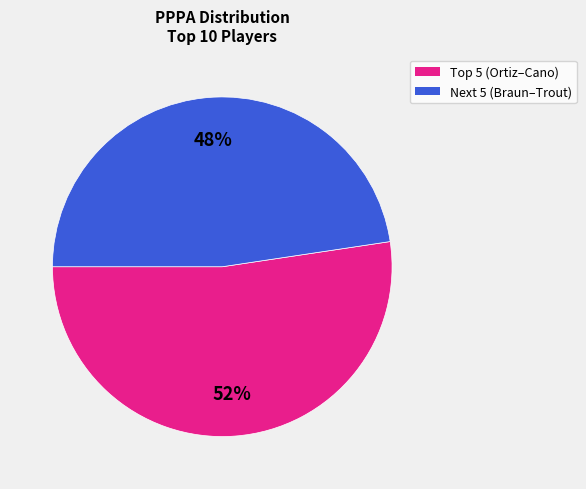

Is there a majority slice in this chart?

Yes